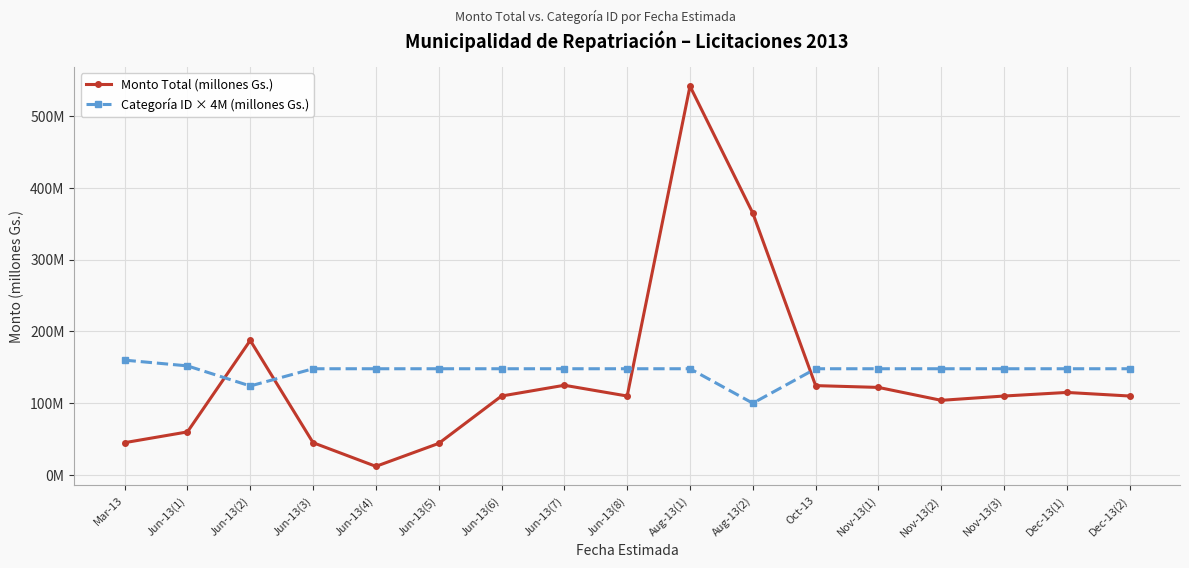

Is this an area chart (filled region under the line)?

No